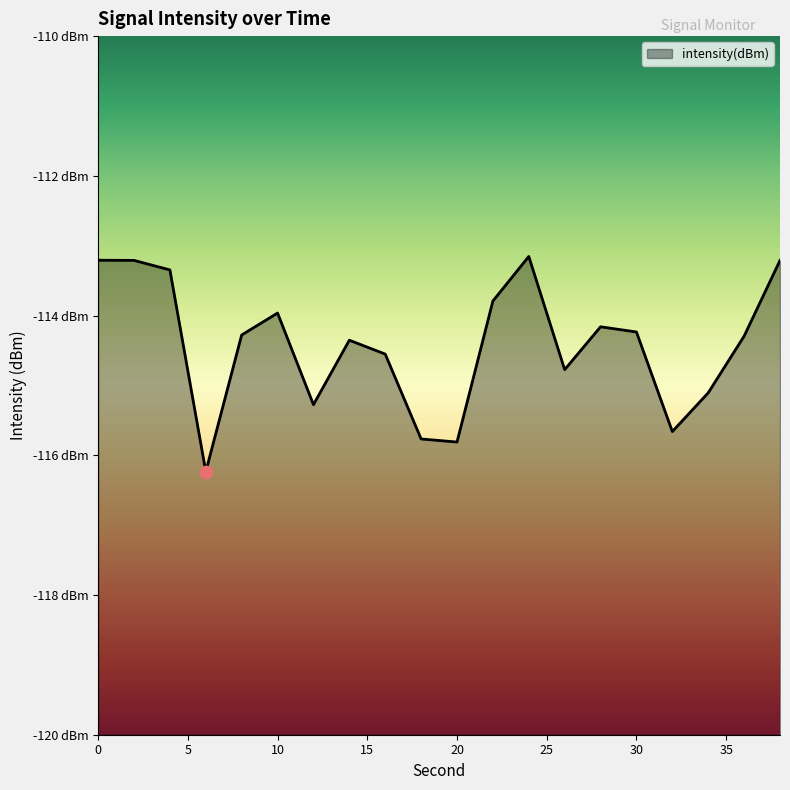

What is the change in value from 14 to 24?

+1.2